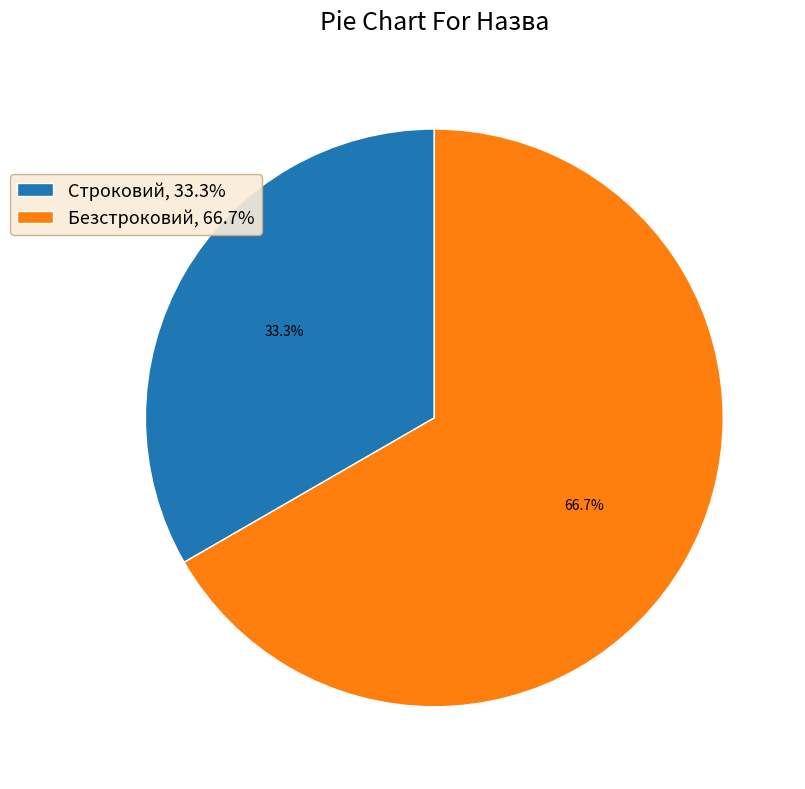

What is the ratio of the value at Безстроковий, 66.7% to the value at Строковий, 33.3%?

2.0